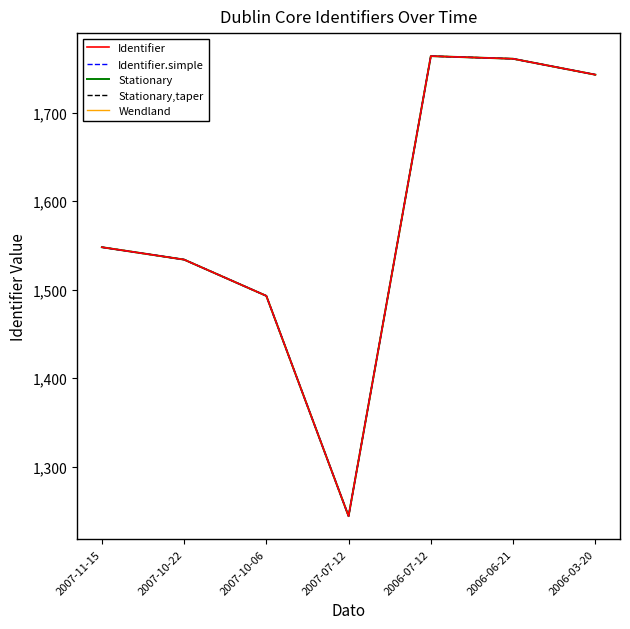

Is this an area chart (filled region under the line)?

No